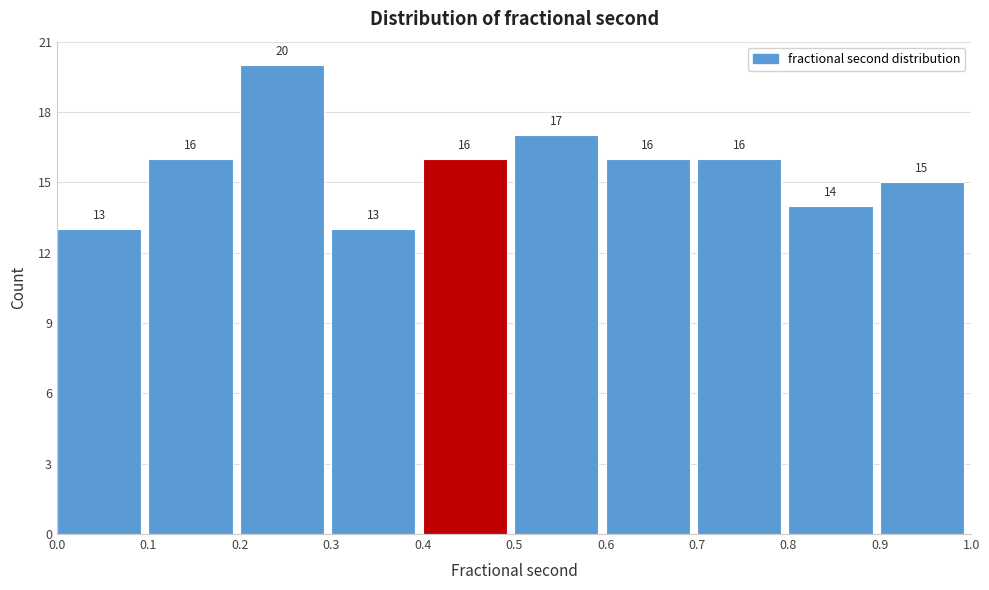

Reading left to right, transcribe this chart: for each bar, give the range it covers on the x-axis and its height.

0.0 to 0.1: 13
0.1 to 0.2: 16
0.2 to 0.3: 20
0.3 to 0.4: 13
0.4 to 0.5: 16
0.5 to 0.6: 17
0.6 to 0.7: 16
0.7 to 0.8: 16
0.8 to 0.9: 14
0.9 to 1.0: 15